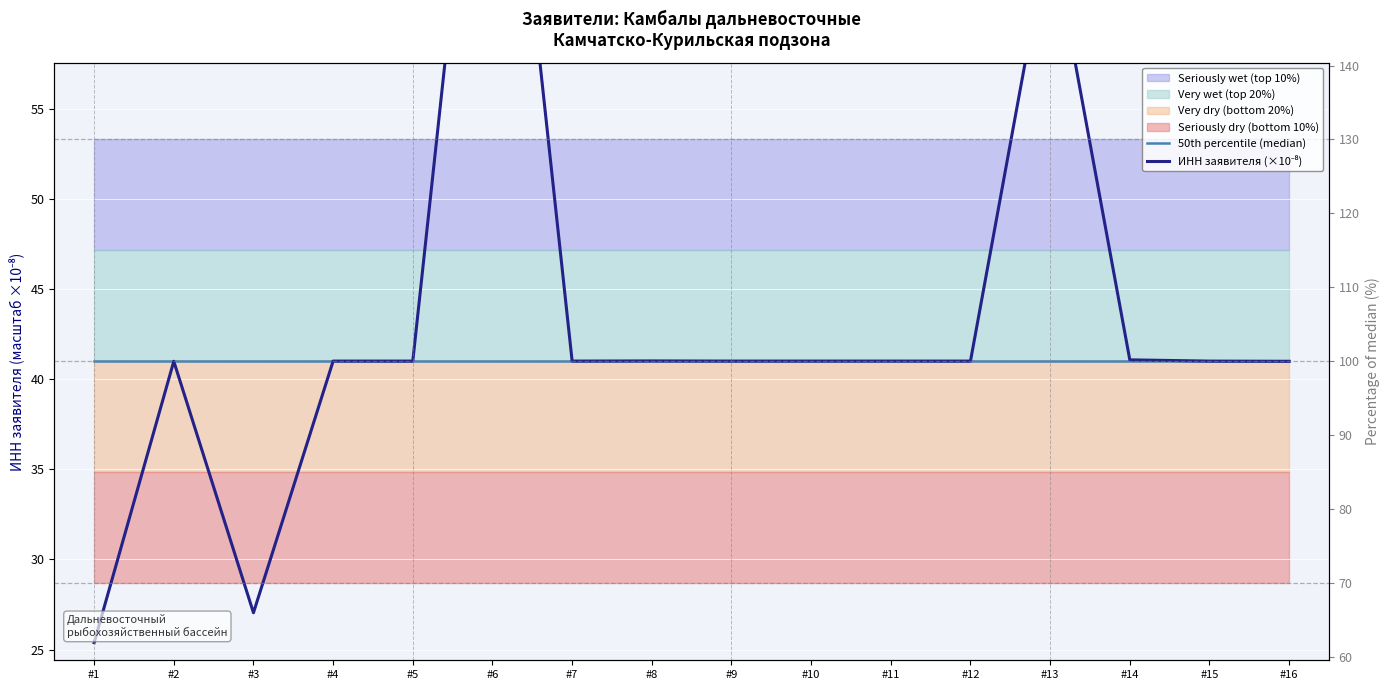

What is the difference between the maximum and second lowest values in the ИНН заявителя (×10⁻⁸) series?

55.0